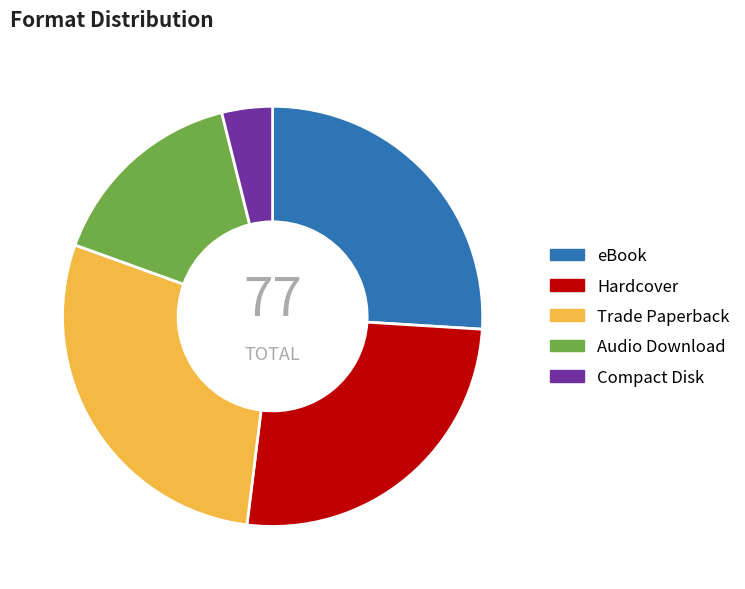

Which slice is the largest?

Trade Paperback